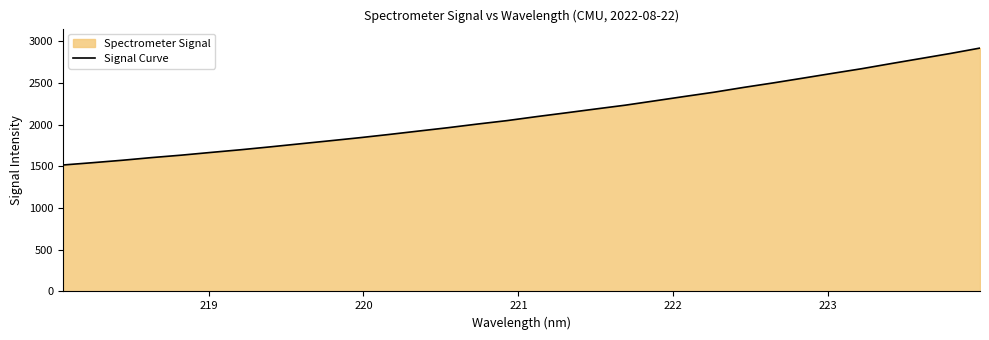

What is the difference between the second highest and minimum values?

1336.9